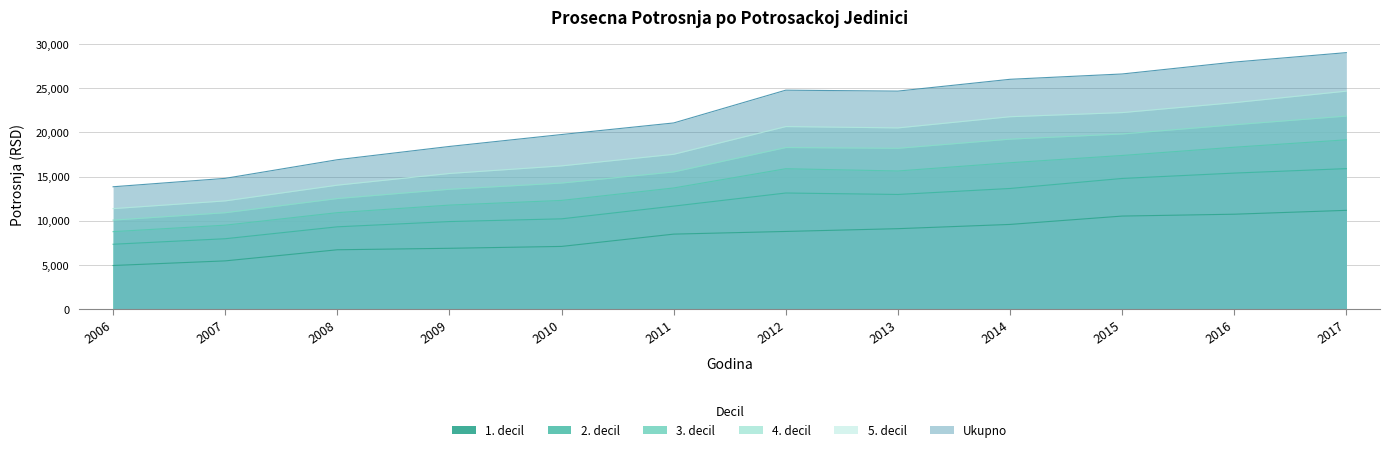

What is the value of the 5. decil point at the 4th from the left?

15343